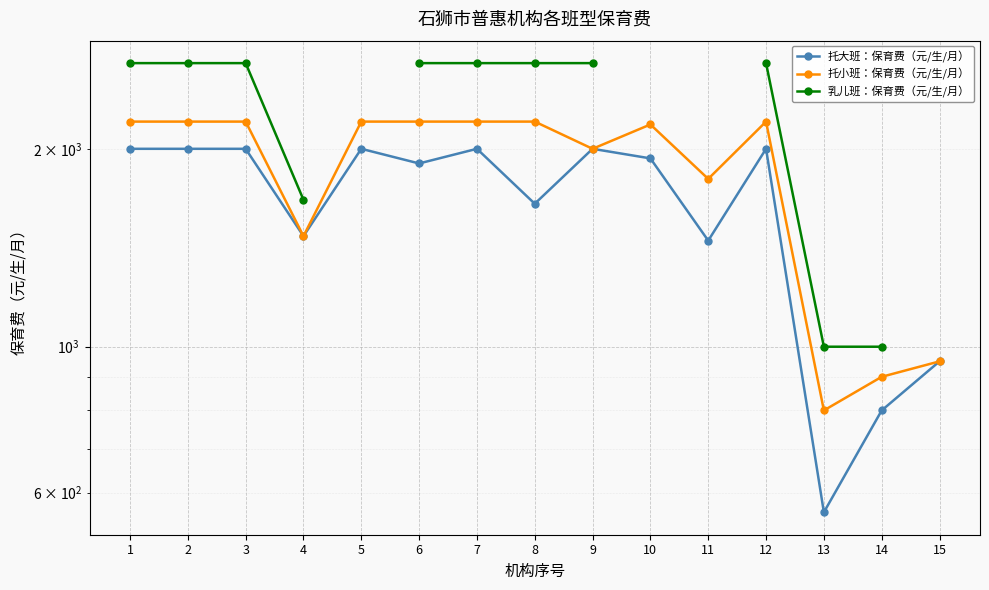

Which series has the largest total across all categories?

托小班：保育费（元/生/月）